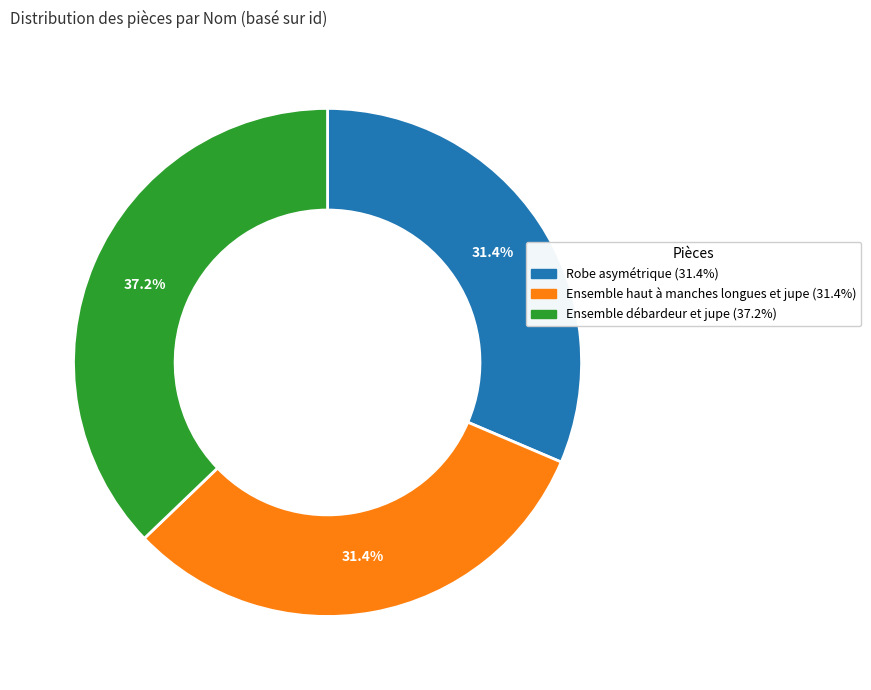

To the nearest percent, what is the combined percentage of Ensemble débardeur et jupe and Ensemble haut à manches longues et jupe?

69%